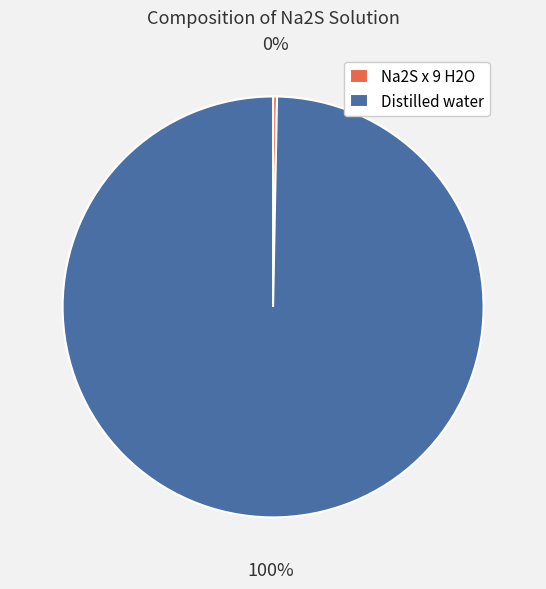

To the nearest percent, what is the combined percentage of Distilled water and Na2S x 9 H2O?

100%